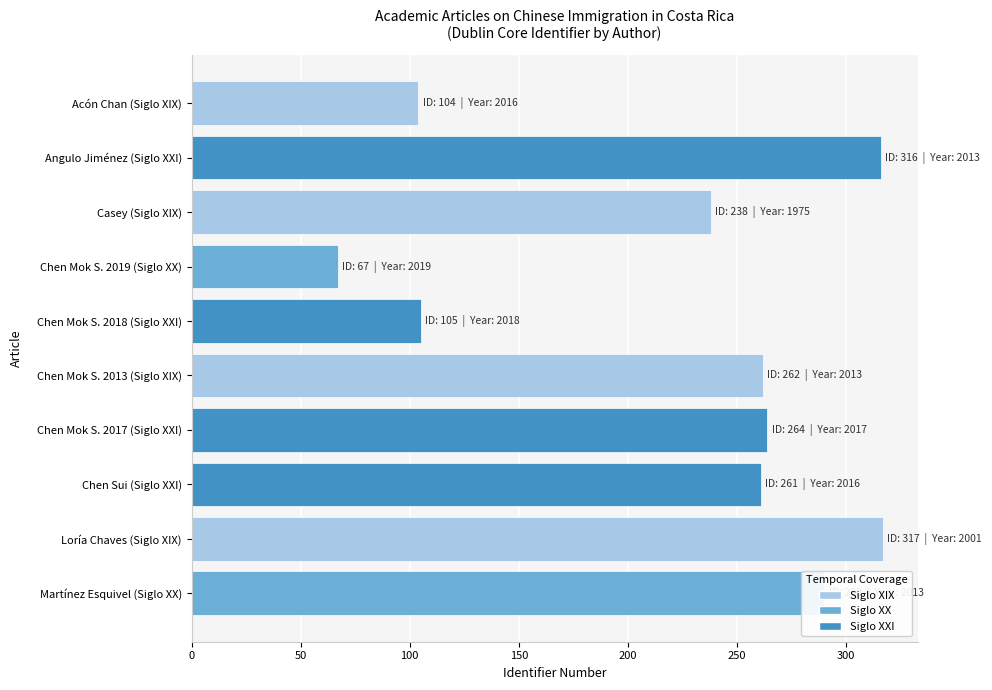

What is the label of the 5th bar from the top?

Chen Mok S. 2018 (Siglo XXI)